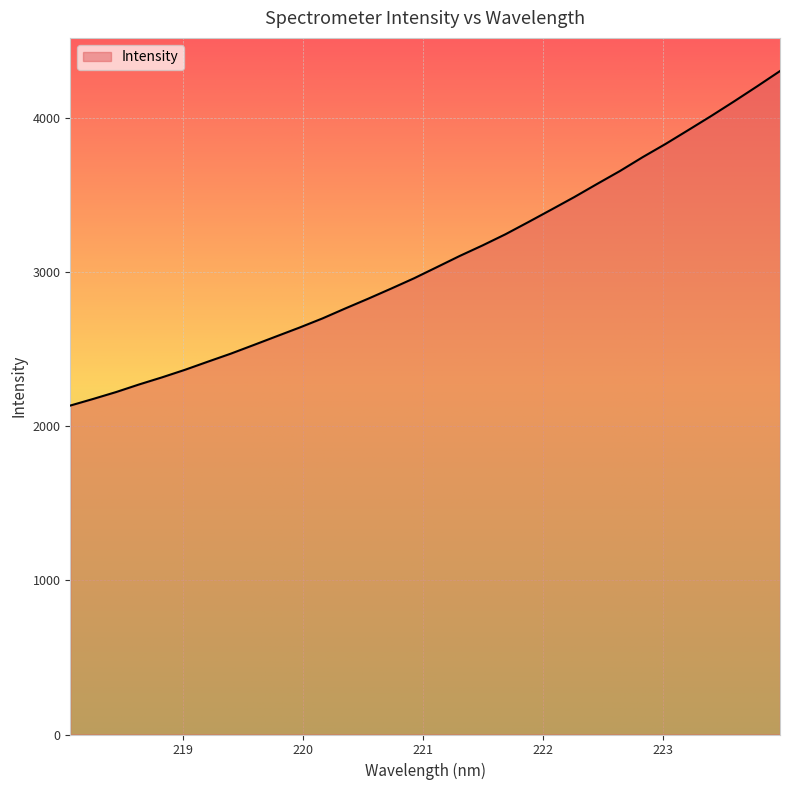

What is the difference between the maximum and minimum values?

2170.9